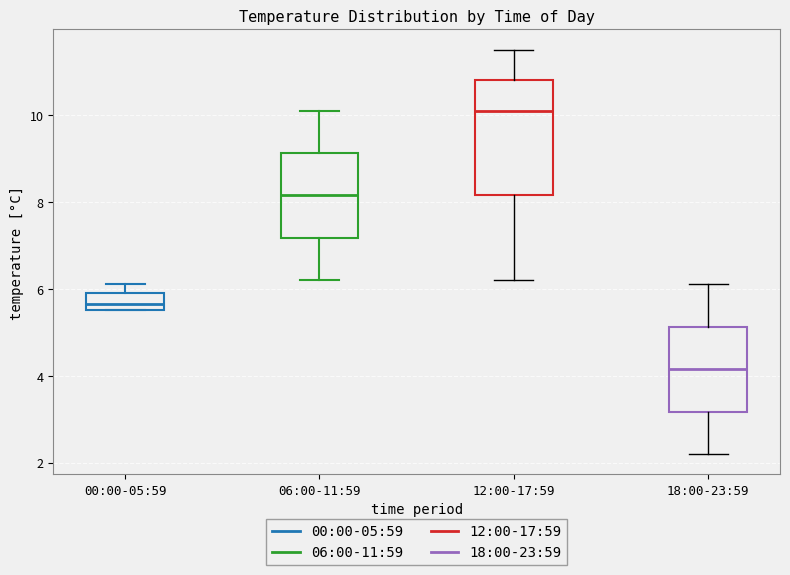

Reading left to right, read every box against the y-axis: the position of its median line, the range the box covers, and the ends of its whiskers. The values are not printed on the chart, so give them approximately, as read against the axis.

00:00-05:59: median 5.6 (inside the box), box 5.6 to 6.0, whiskers 5.6 to 6.2
06:00-11:59: median 8.2, box 7.2 to 9.2, whiskers 6.2 to 10.2
12:00-17:59: median 10.2, box 8.2 to 10.8, whiskers 6.2 to 11.6
18:00-23:59: median 4.2, box 3.2 to 5.2, whiskers 2.2 to 6.2